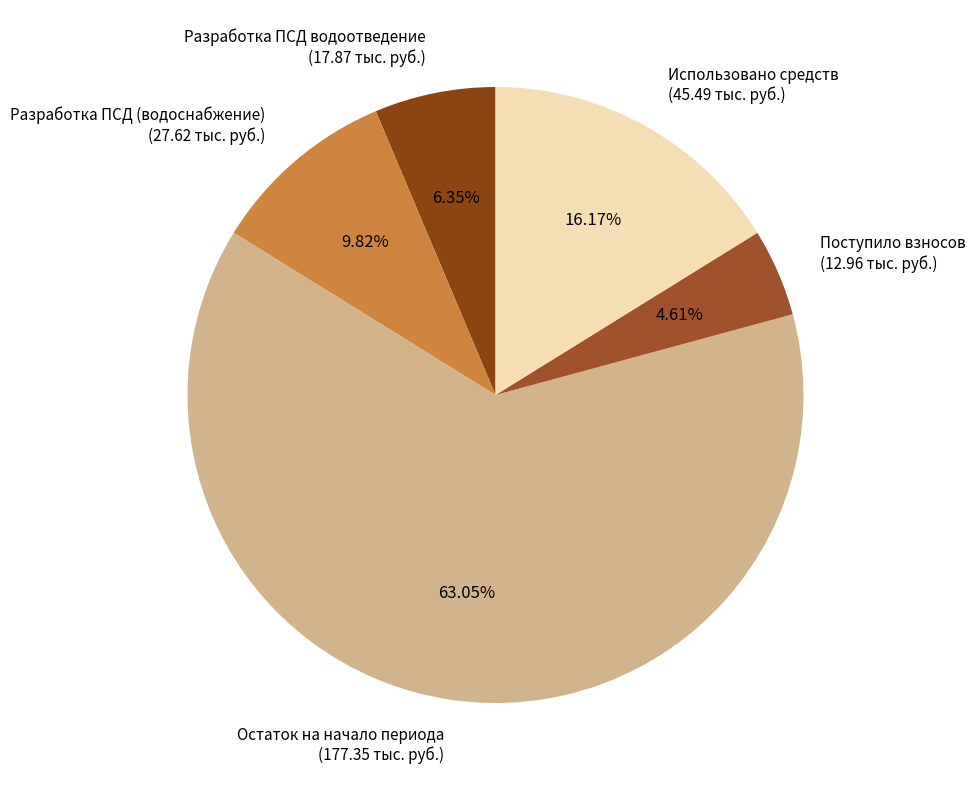

Is the sum of Использовано средств and Разработка ПСД (водоснабжение) greater than half?

No